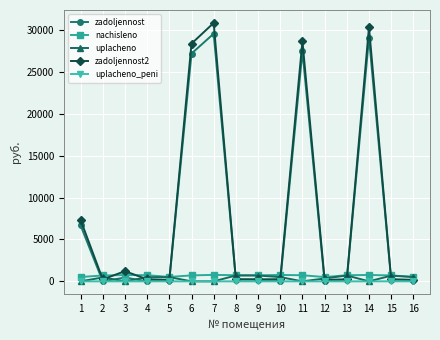

How many distinct data groups are displayed?

5